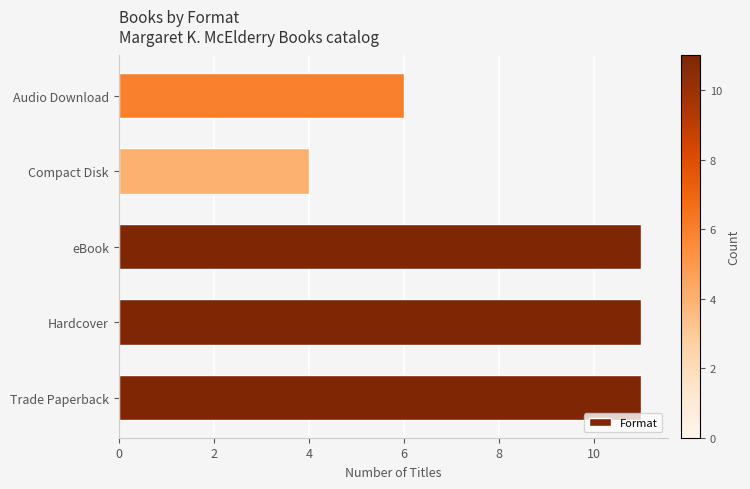

At which label is the value closest to 7?

Audio Download